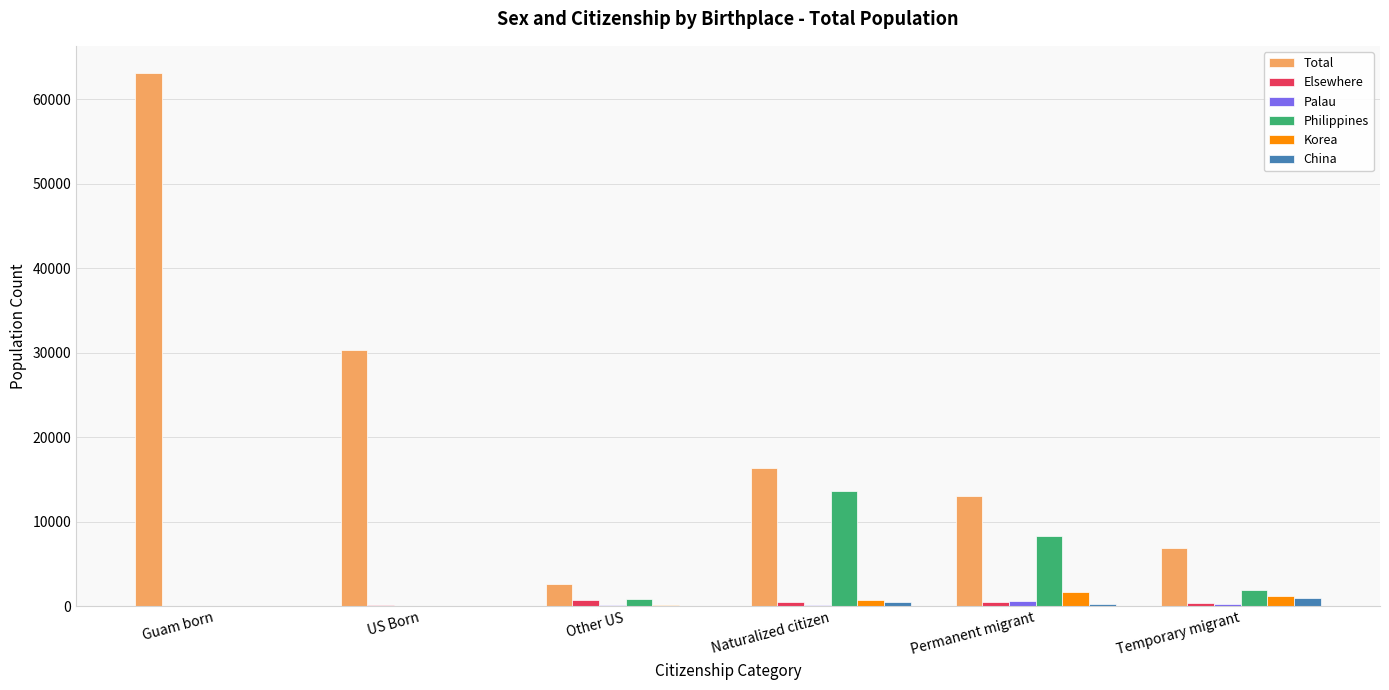

True or false: Total has a value of 4804 at Naturalized citizen.

False